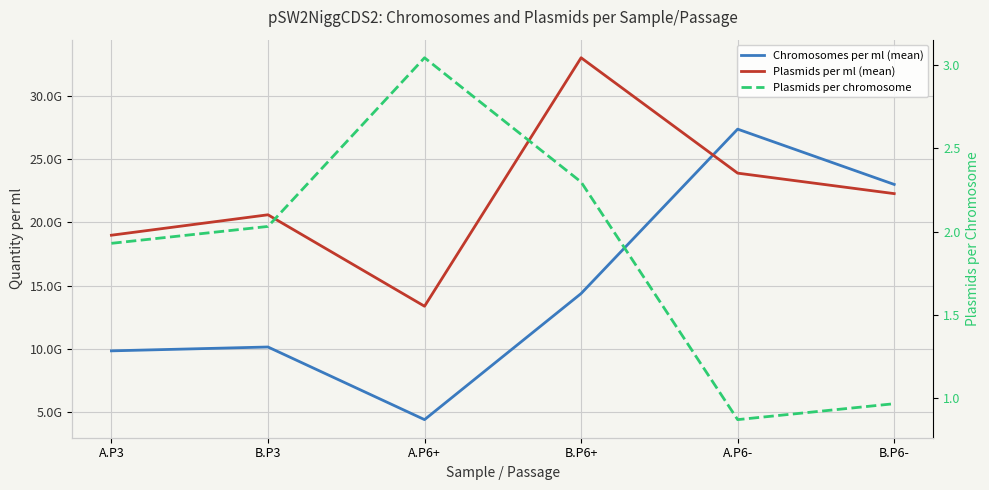

What are all the series names shown in the legend?

Chromosomes per ml (mean), Plasmids per ml (mean), Plasmids per chromosome